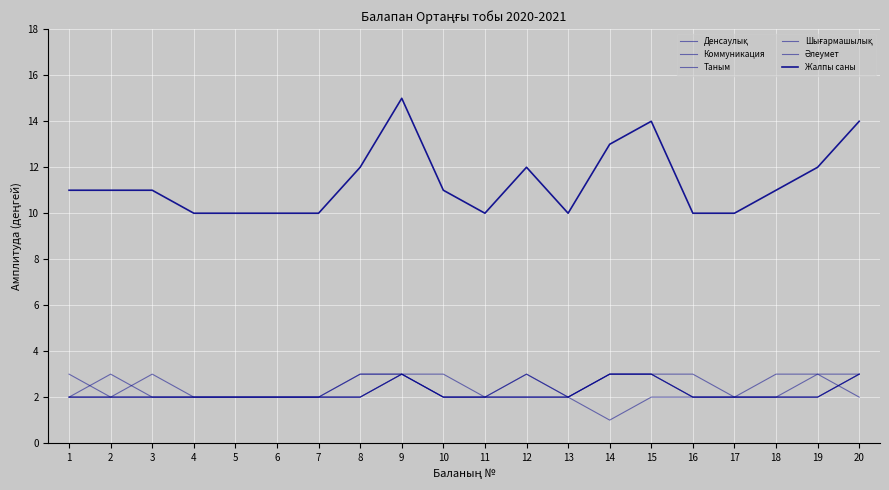

How many interior local peaks does the Жалпы саны series have?

3